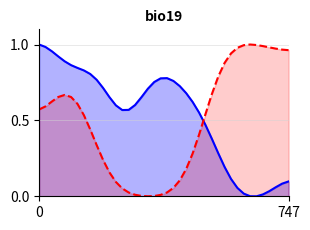

Does the chart have visible grid lines?

Yes